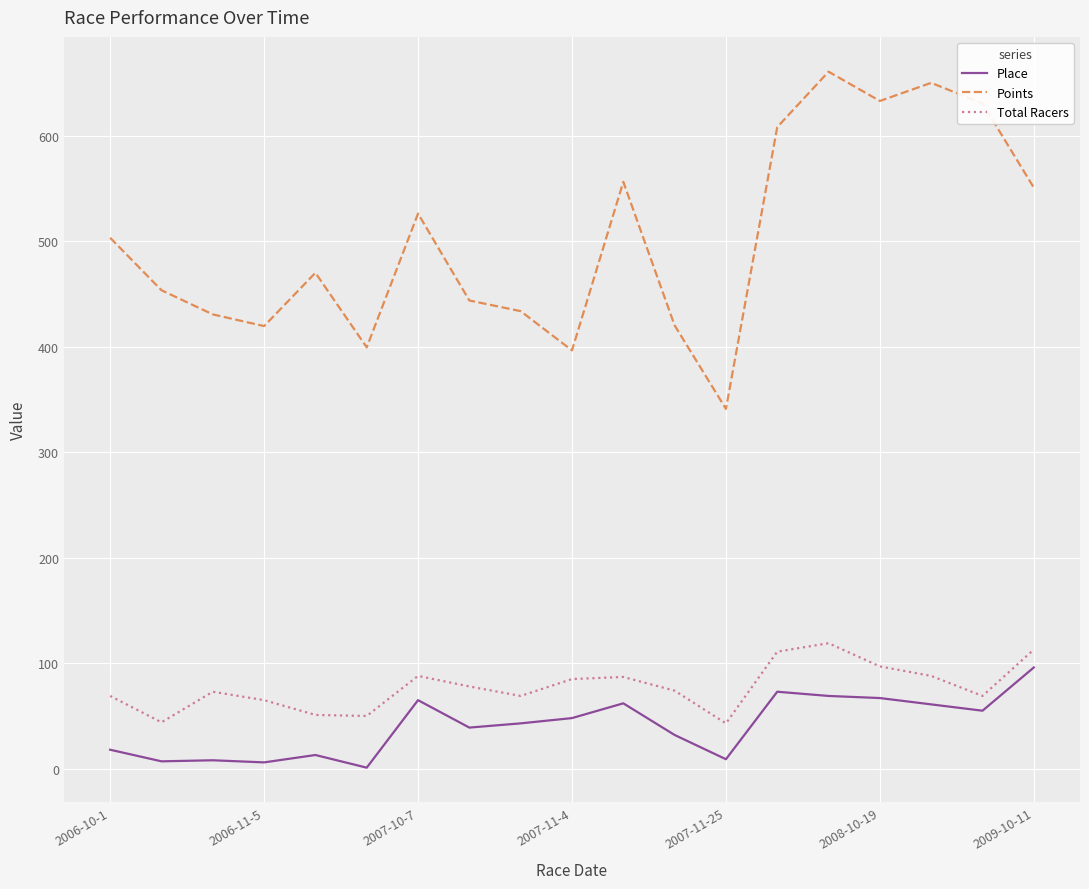

What is the highest value of the Points series?

660.9